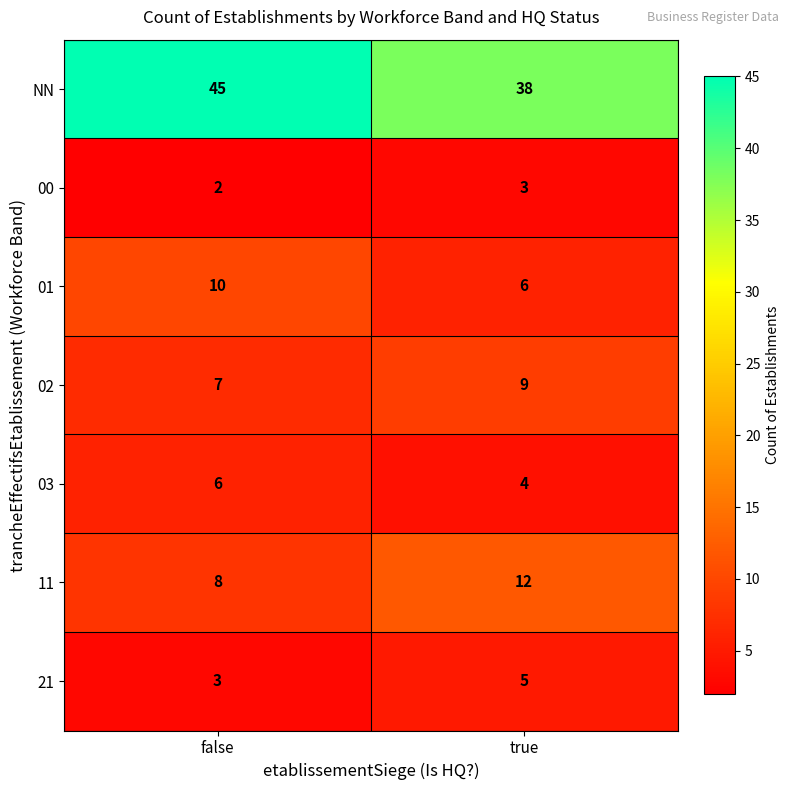

What is the spread (max minus min) of values at false?

43